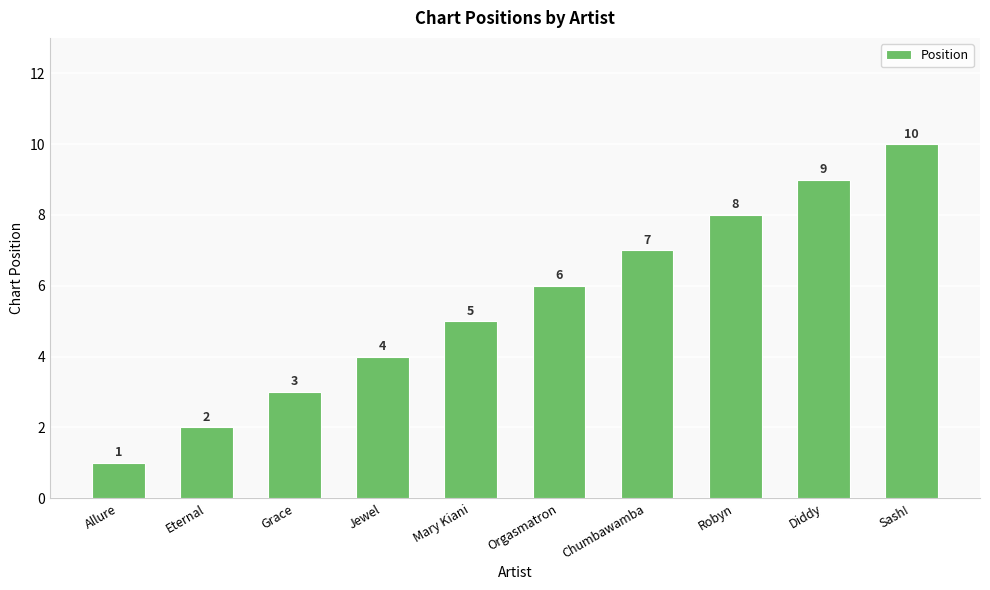

The value at Robyn is 3. True or false?

False